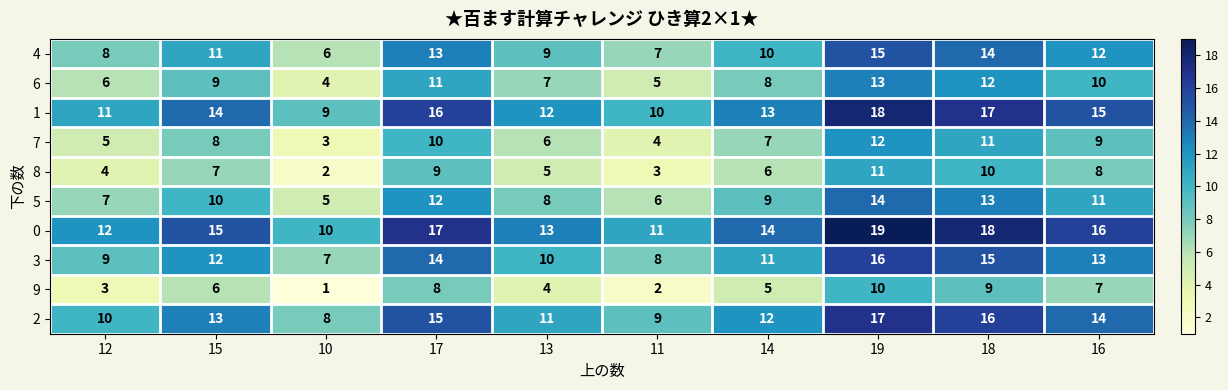

True or false: 0 has a value of 5 at 11.

False